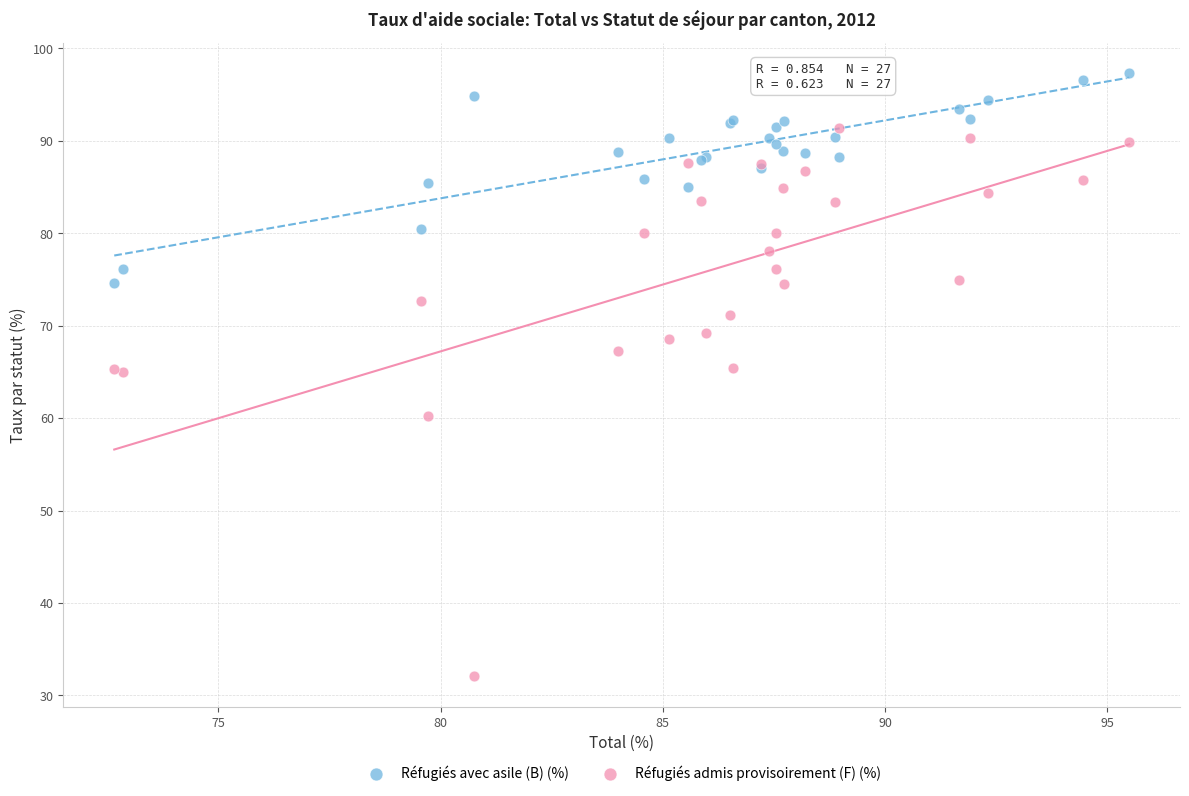

What are all the series names shown in the legend?

Réfugiés avec asile (B) (%), Réfugiés admis provisoirement (F) (%)